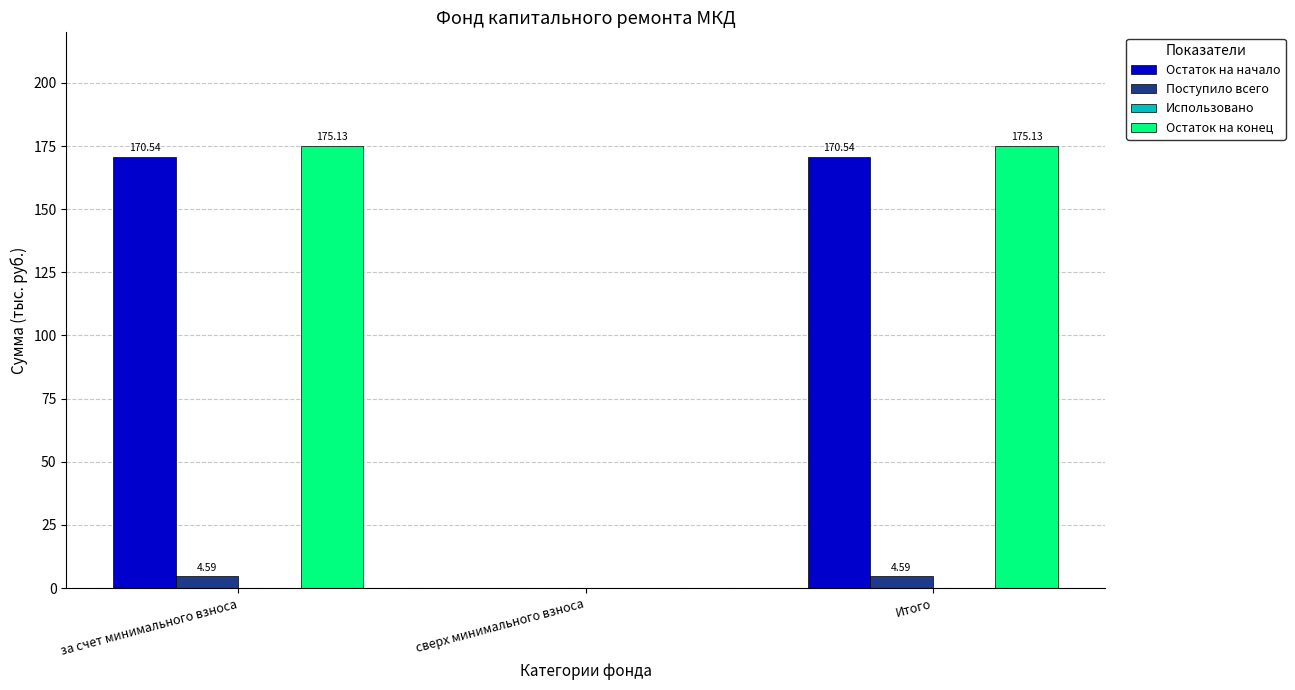

Which series has the largest total across all categories?

Остаток на конец